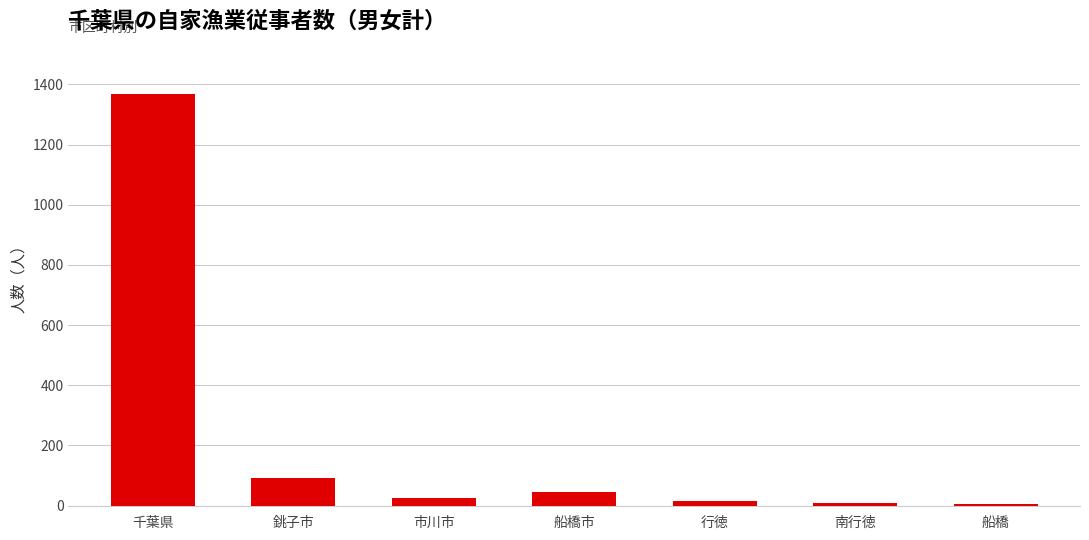

Are the bars horizontal?

No